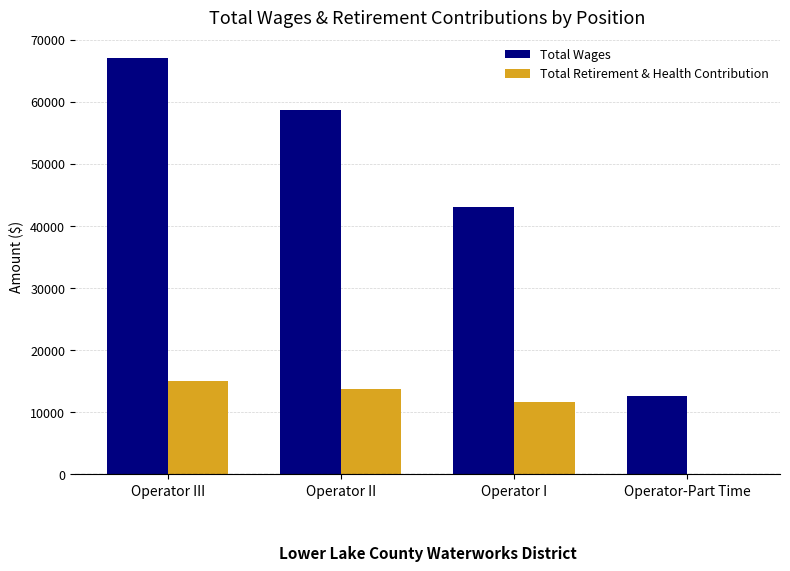

The value of Total Wages at Operator II is 24437. True or false?

False